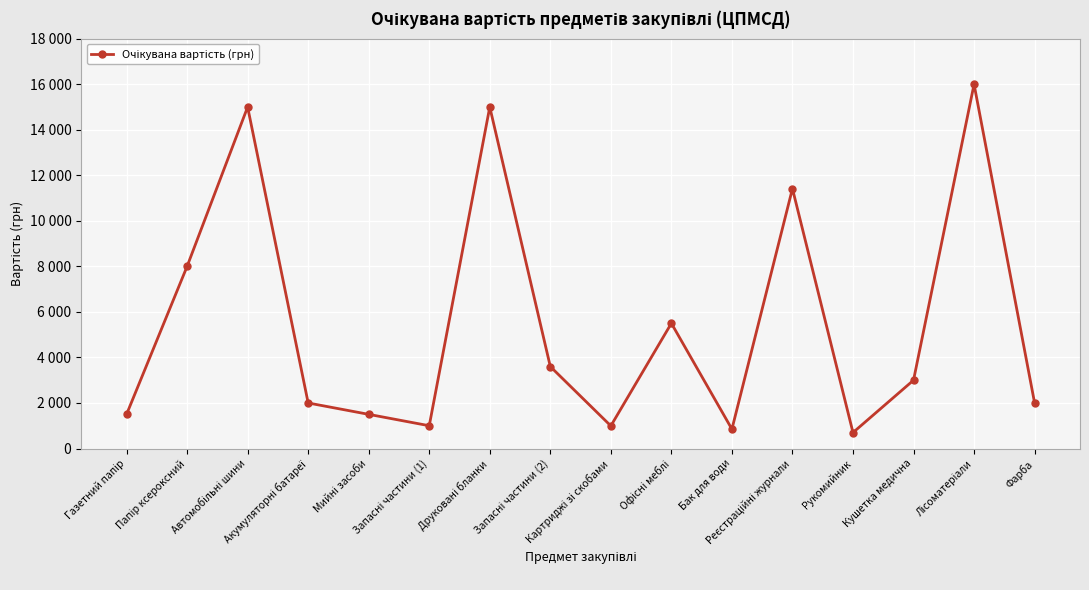

True or false: the data shows 992.8 at Картриджі зі скобами.

True